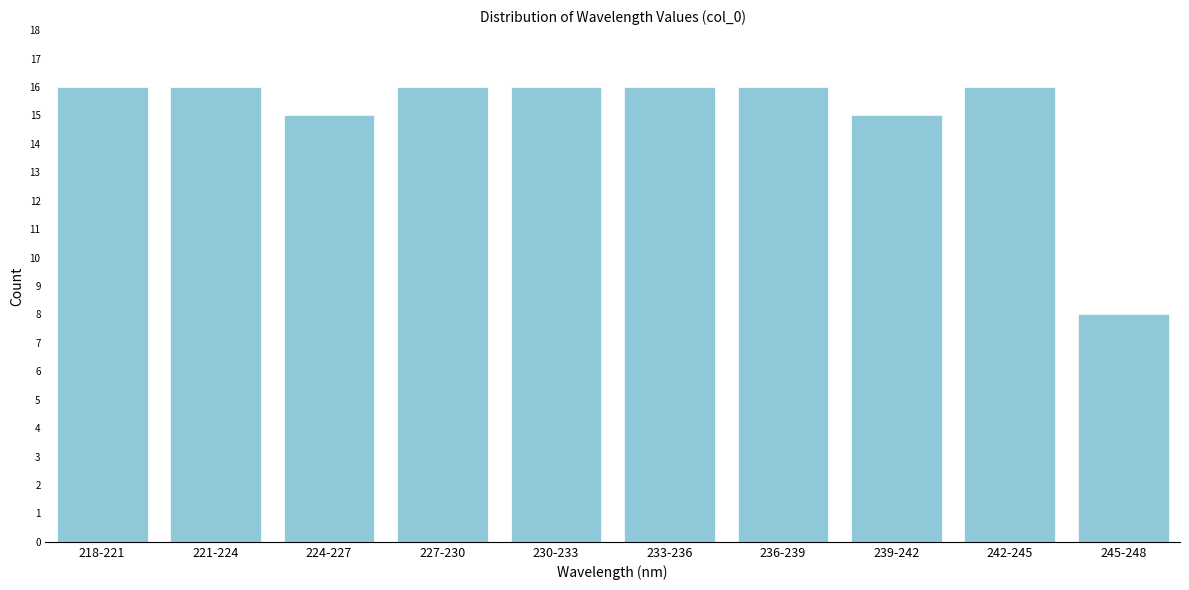

Reading right to left, list all the values displayed in this chart.

245-248=8	242-245=16	239-242=15	236-239=16	233-236=16	230-233=16	227-230=16	224-227=15	221-224=16	218-221=16